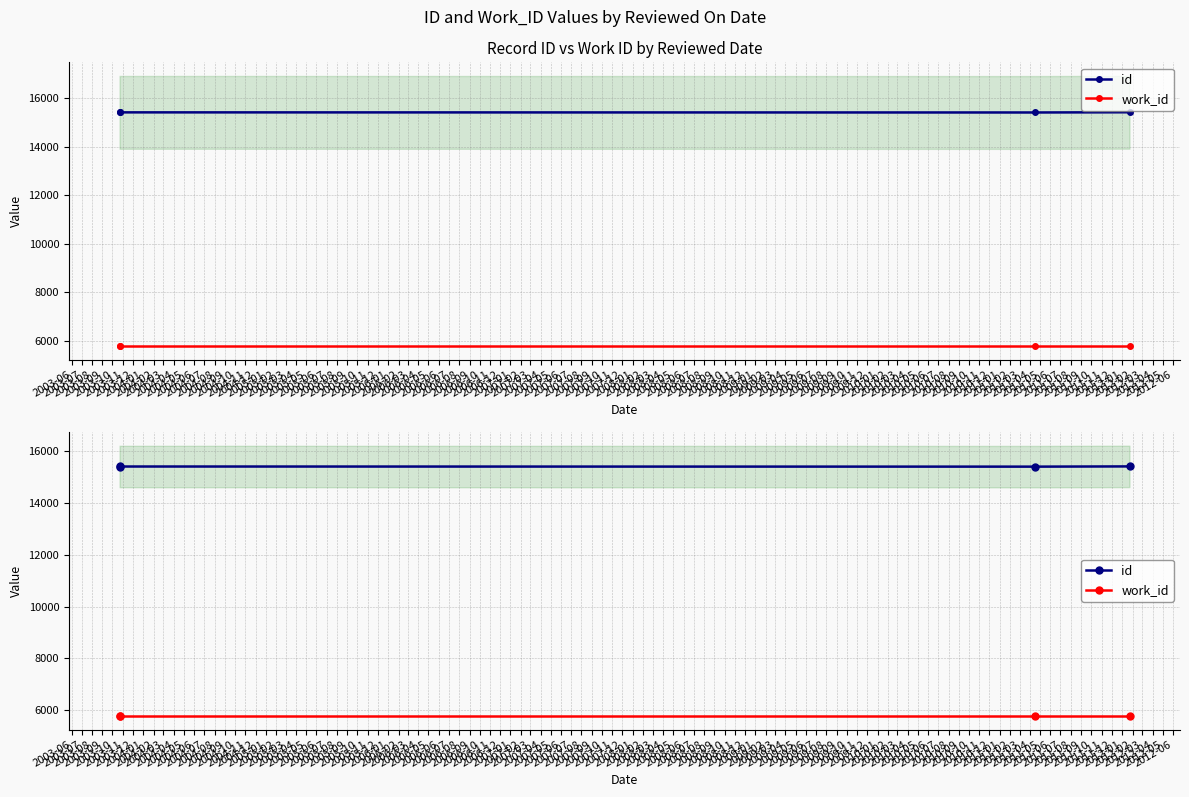

What is the lowest value of the id series?

15403